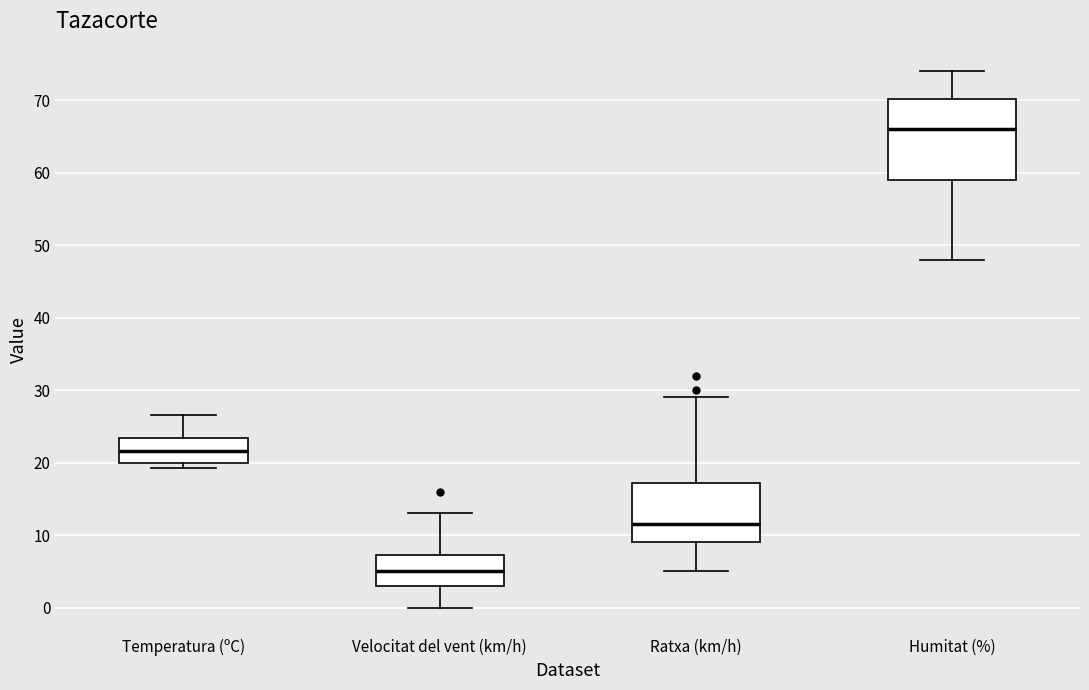

Comparing the boxes themselves (not the whiskers), which one is the tallest?

Humitat (%)